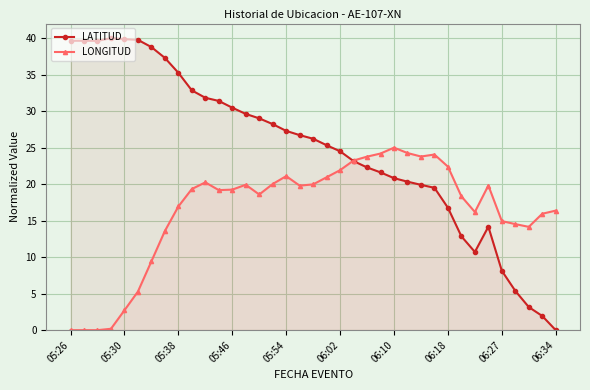

What is the value of the LATITUD point at the 25th from the left?

20.8